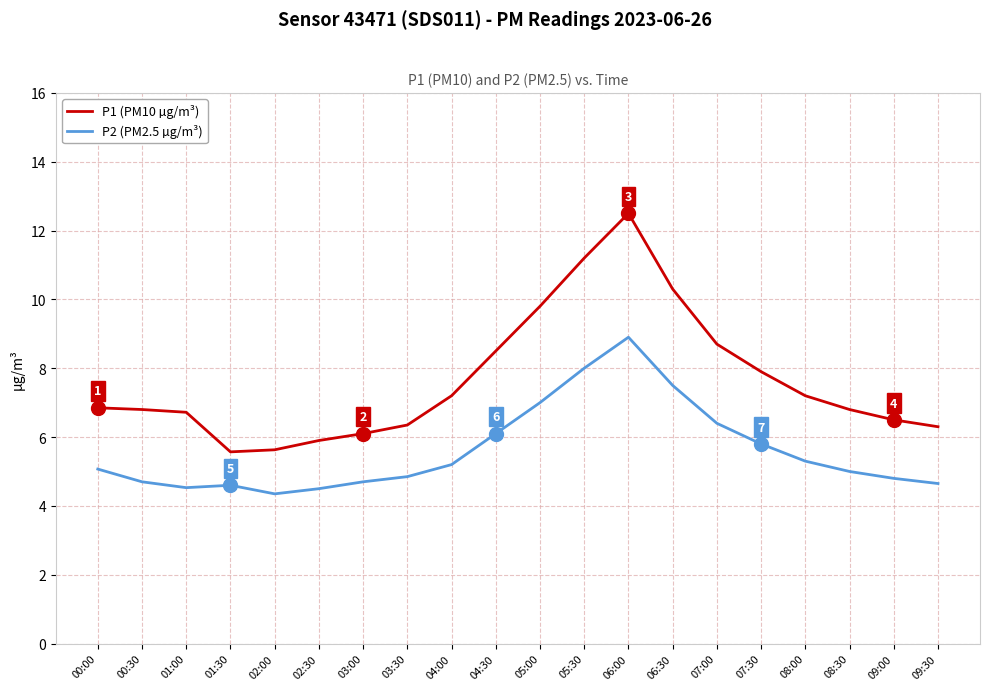

What is the lowest value of the P1 (PM10 µg/m³) series?

5.6